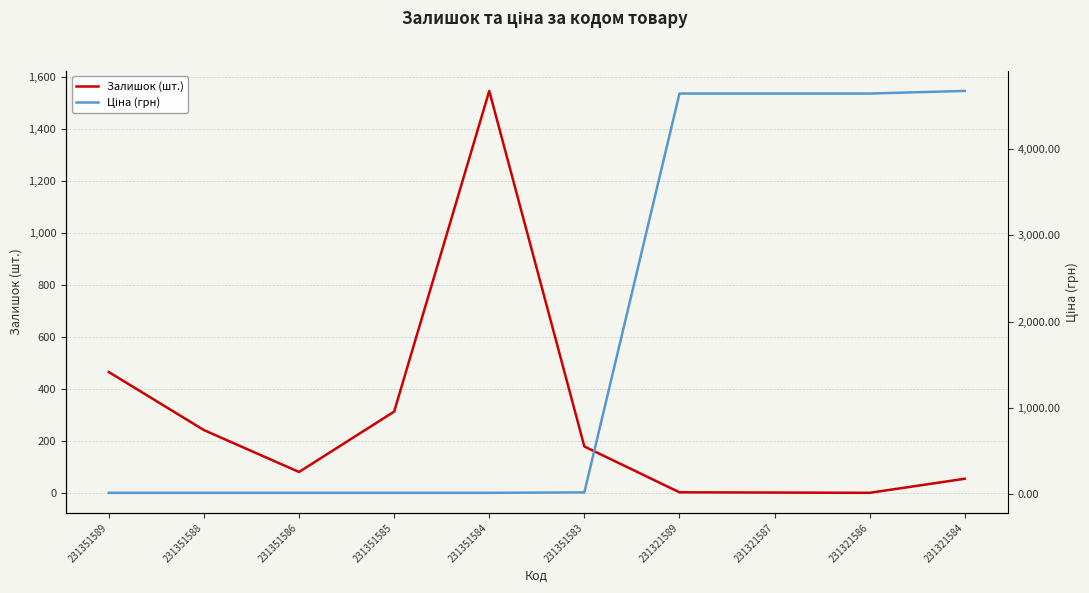

What is the sum of all Ціна (грн) values?

18700.0